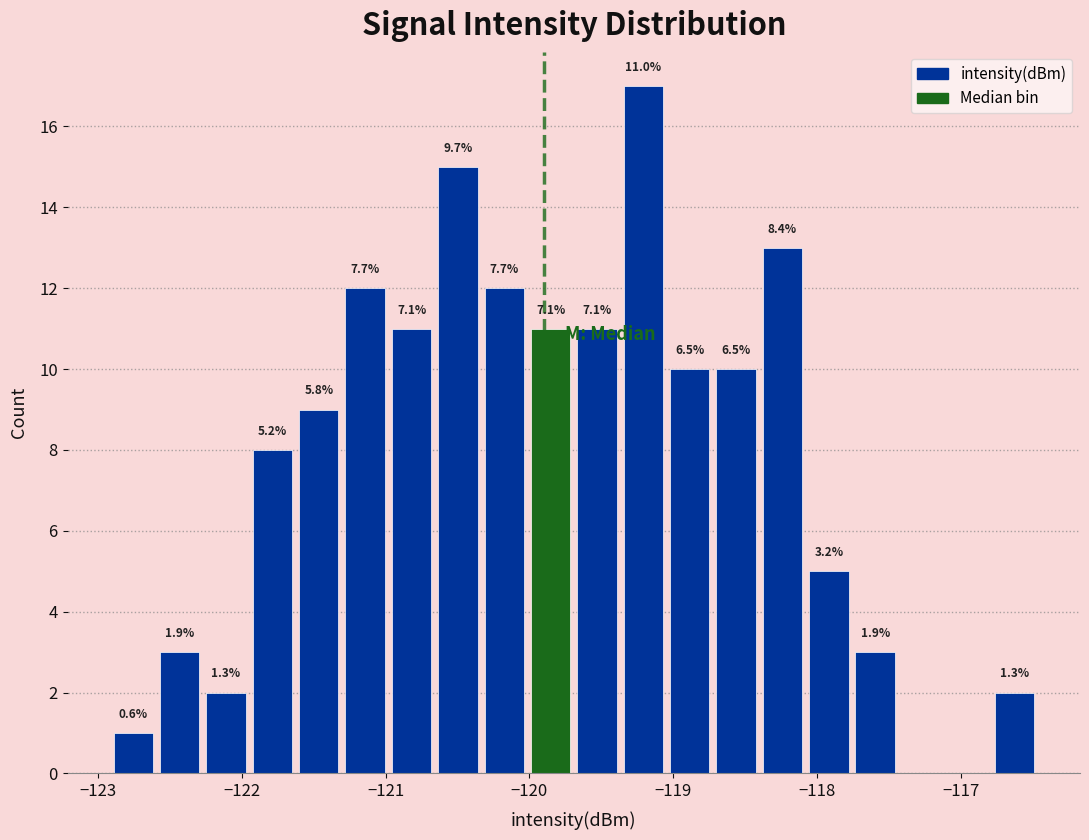

Read against the x-axis, roughly where is the centre of the tallest bar?

-119.2